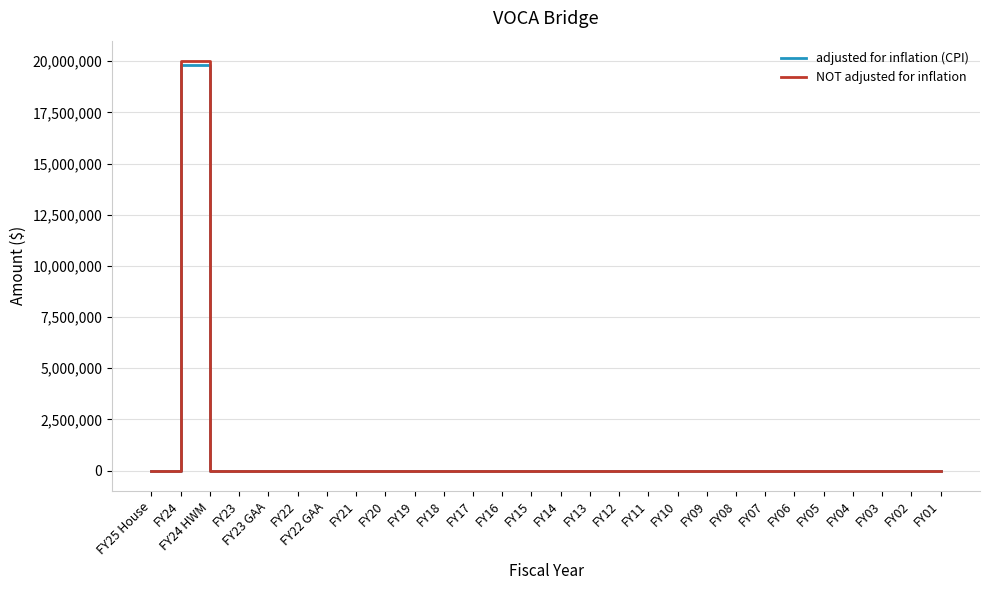

The value of NOT adjusted for inflation at FY01 is 11721188. True or false?

False